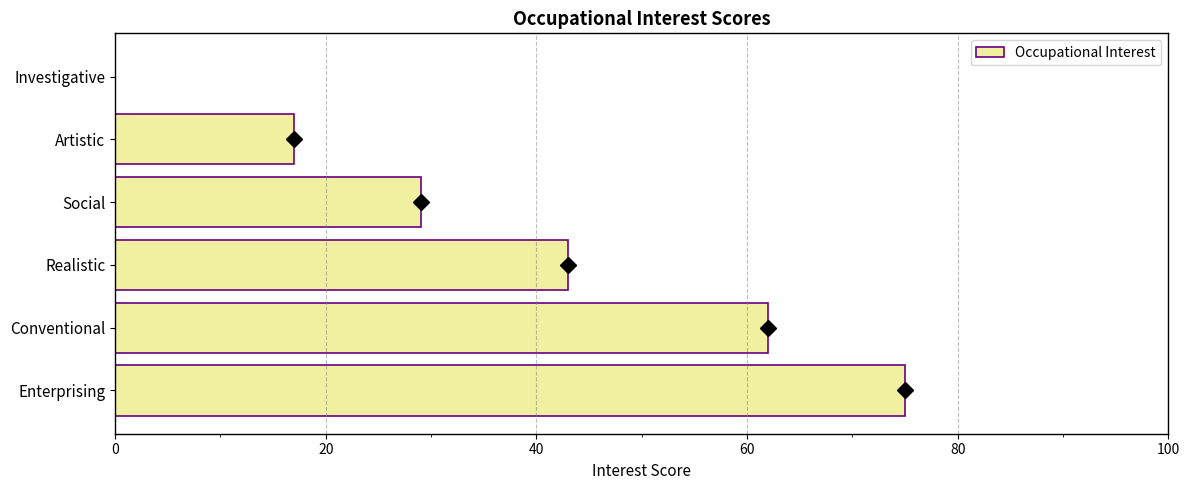

What is the sum of all values?

226